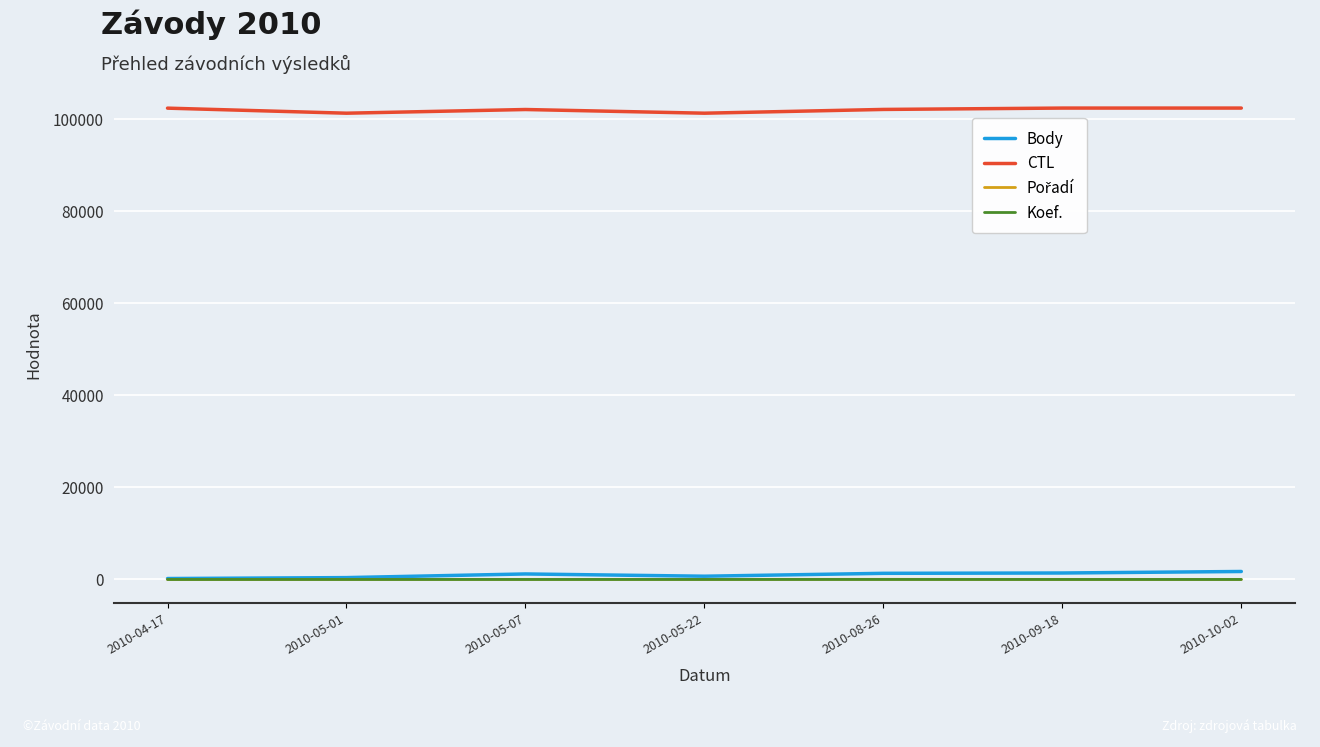

The value of CTL at 2010-05-07 is 102104. True or false?

True